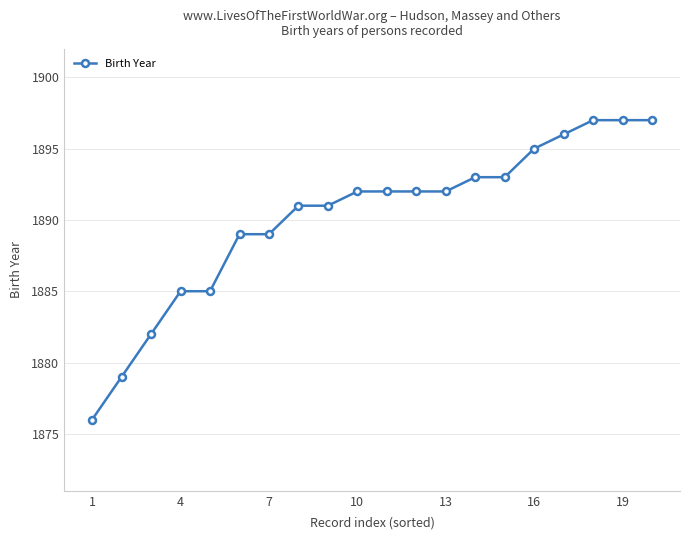

What is the sum of all values?

37803